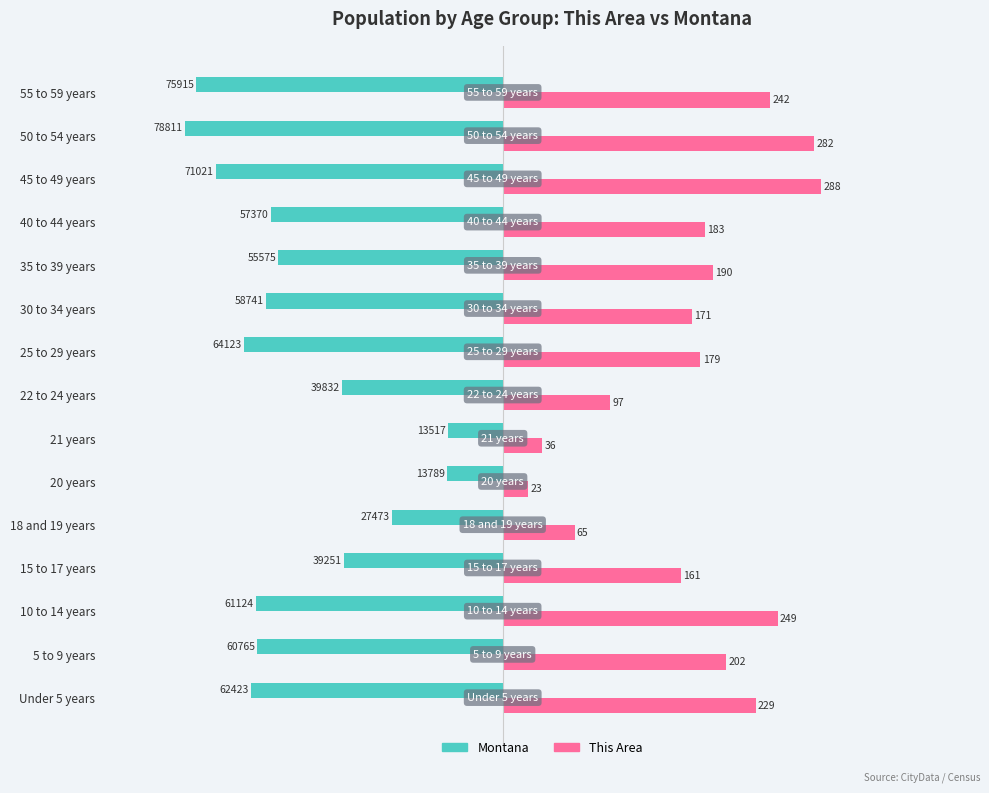

True or false: Montana has a value of -234.3 at 25 to 29 years.

True